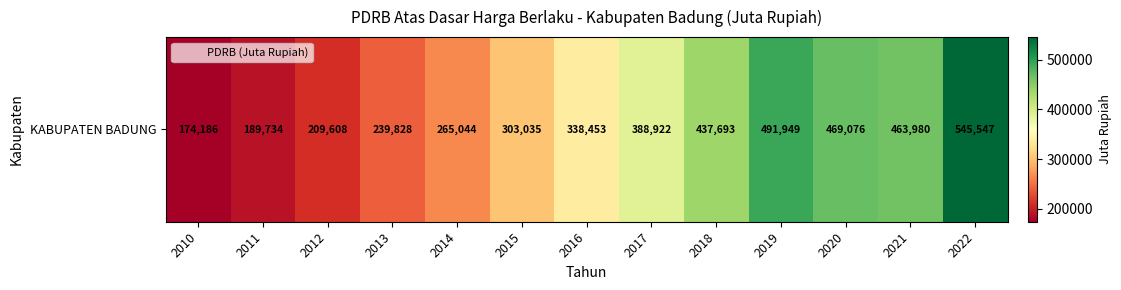

Which category has the highest value across all series?

2022